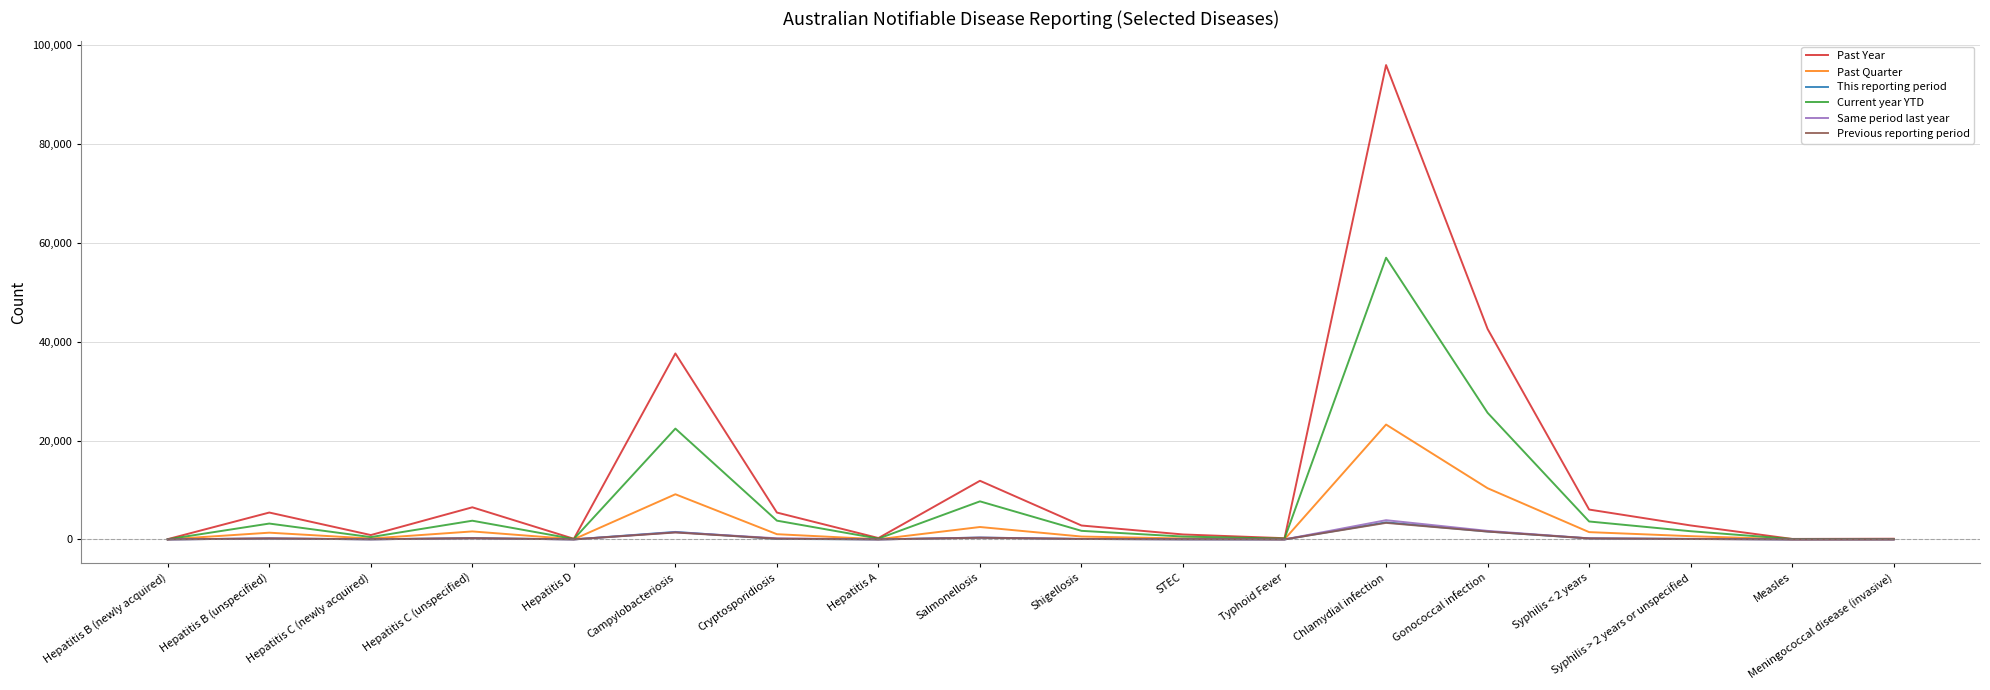

At which category is the sum across all series the highest?

Chlamydial infection